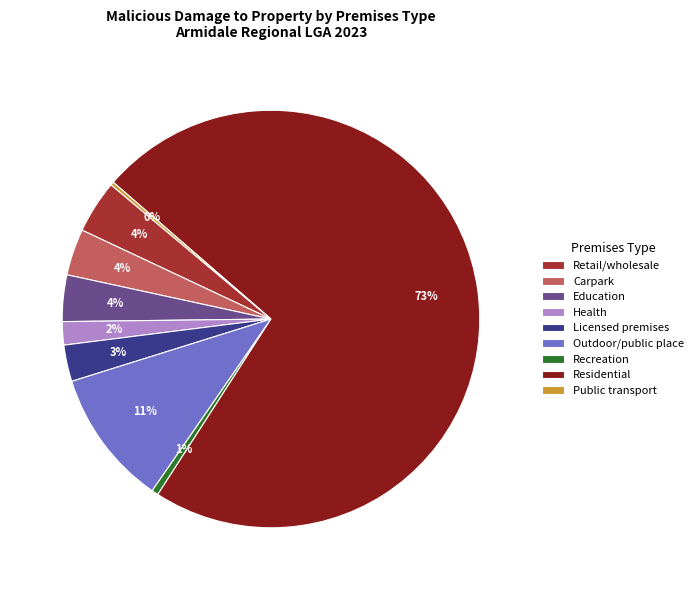

To the nearest percent, what portion does Carpark represent?

4%